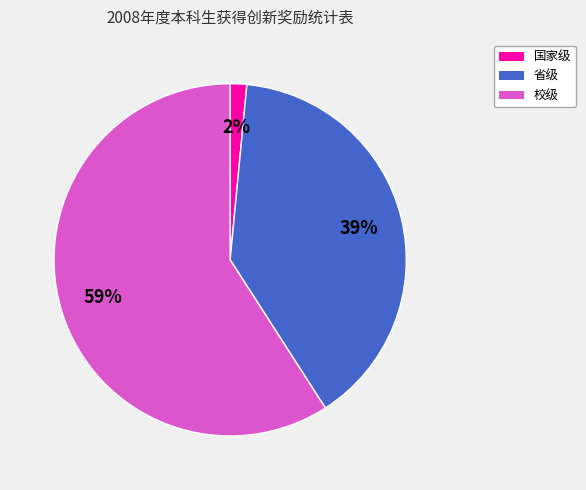

Is the sum of 国家级 and 省级 greater than half?

No